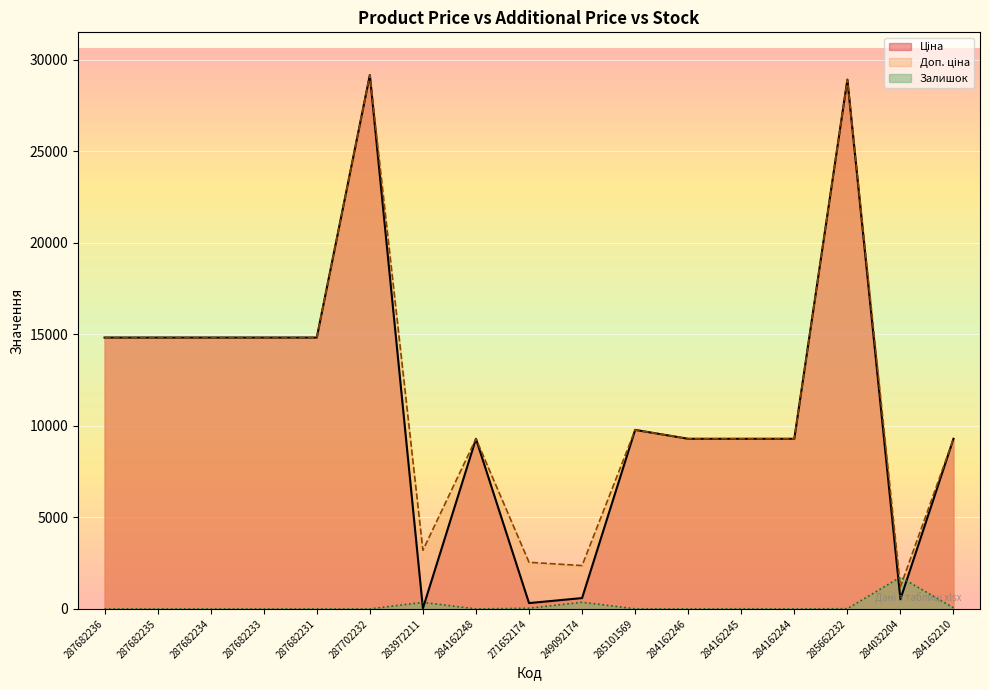

At which category does Залишок reach its first local valley?

284162248